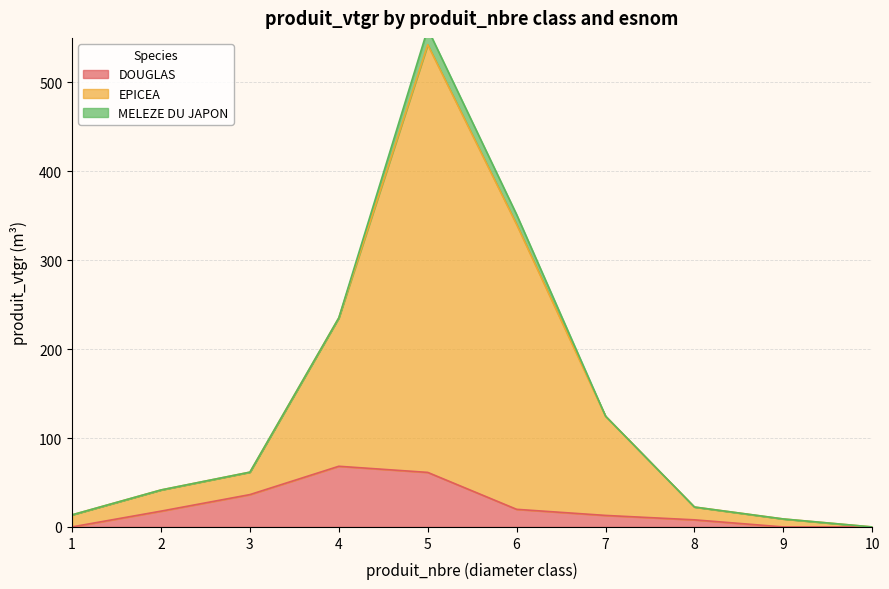

What is the value of the DOUGLAS point at the 6th from the left?

19.8